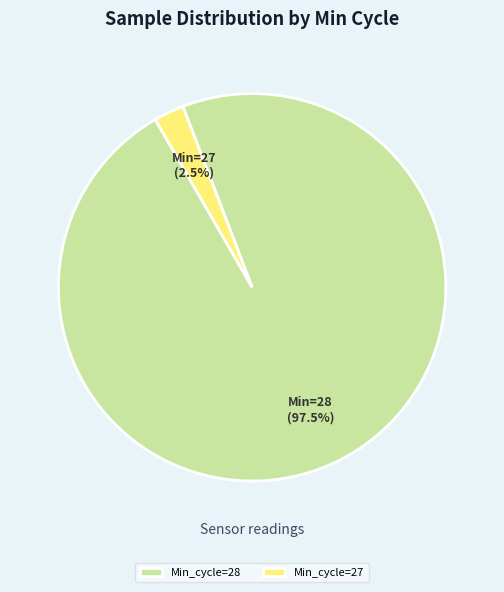

How many slices are in this pie chart?

2